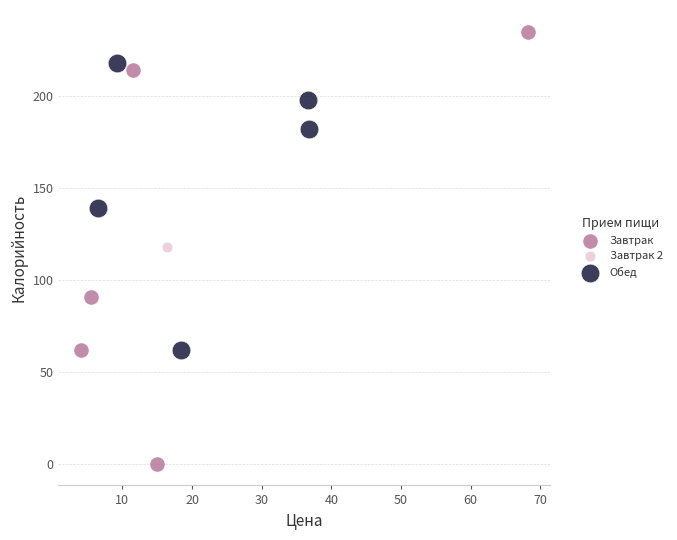

Which series reaches the maximum Y coordinate?

Завтрак